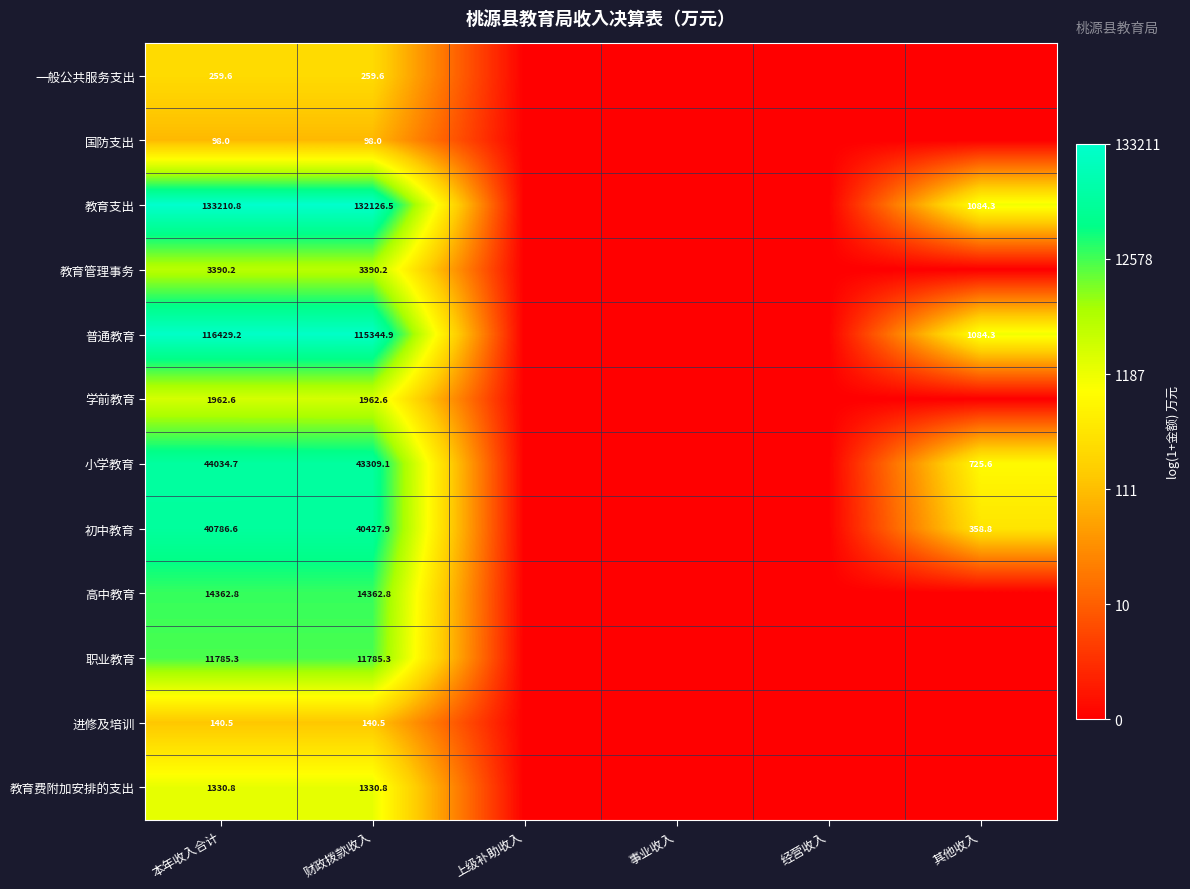

What is the spread (max minus min) of values at 本年收入合计?

133112.8